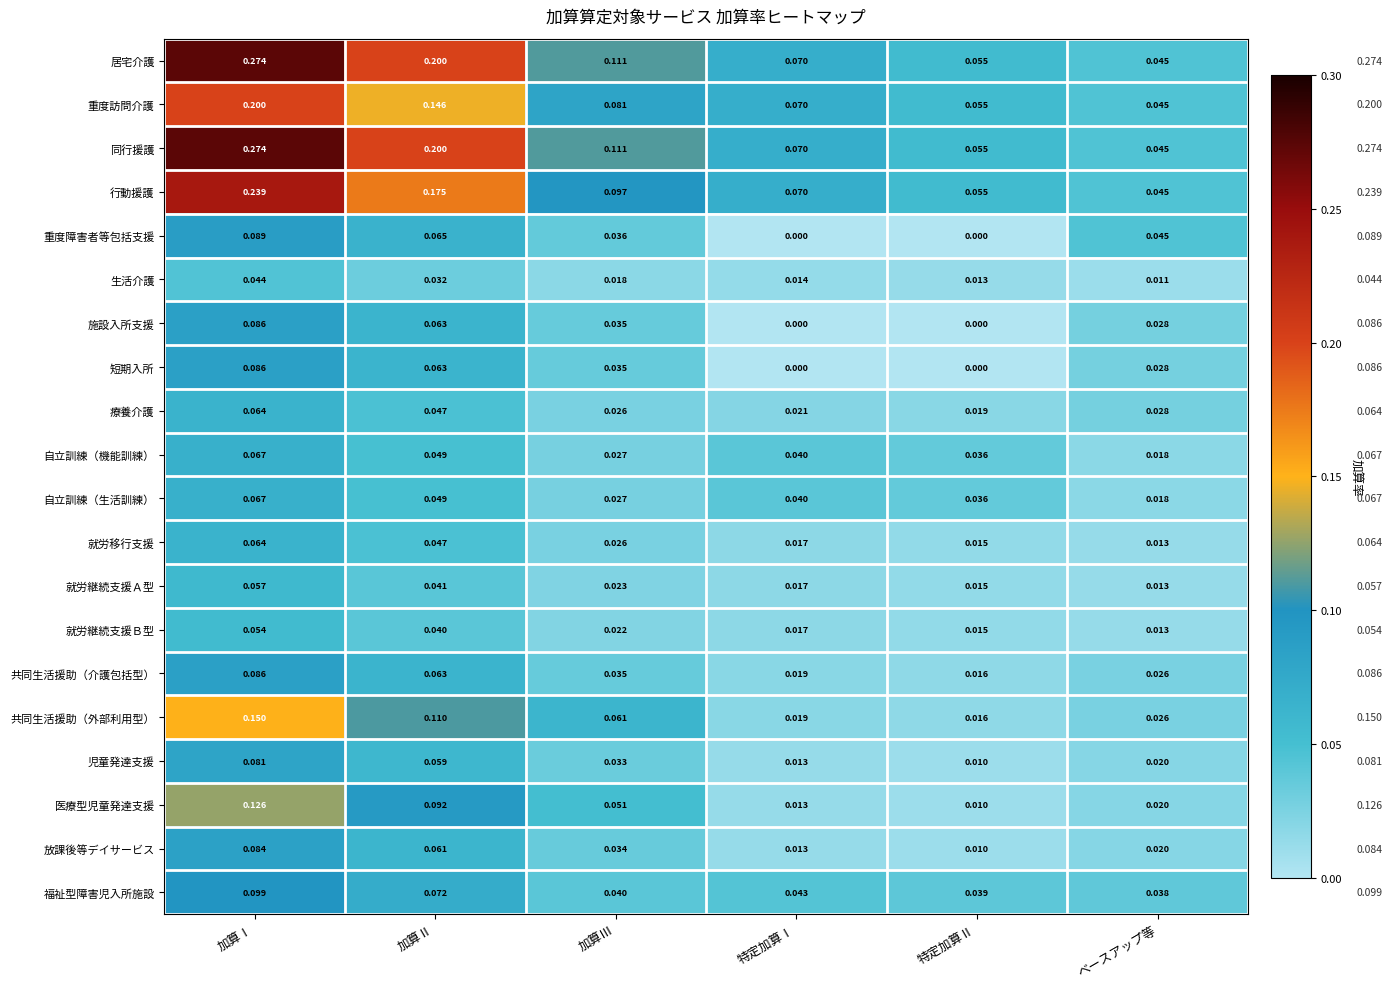

Rank the categories by 就労移行支援 value from lowest to highest.

ベースアップ等, 特定加算Ⅱ, 特定加算Ⅰ, 加算Ⅲ, 加算Ⅱ, 加算Ⅰ